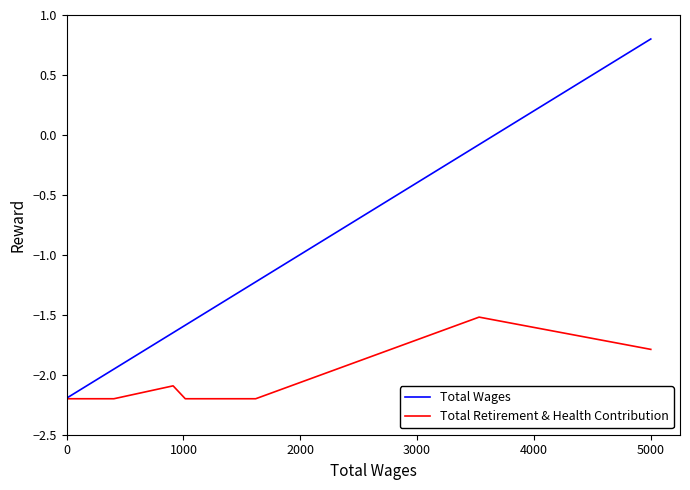

List the series in order of their overall mean, highest first.

Total Wages, Total Retirement & Health Contribution